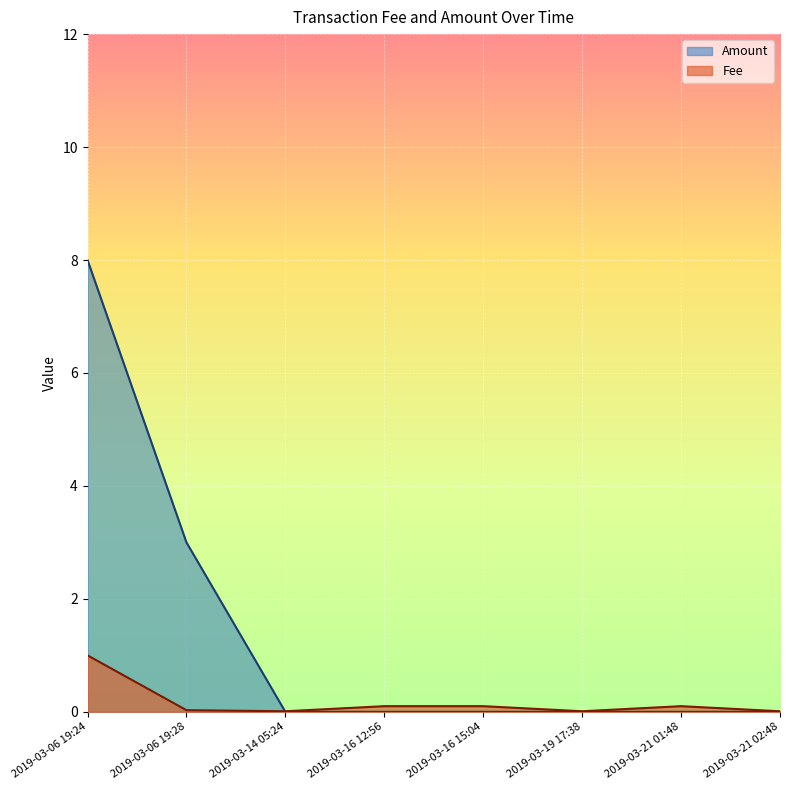

Where do Fee and Amount first cross each other?

2019-03-06 19:28 and 2019-03-14 05:24